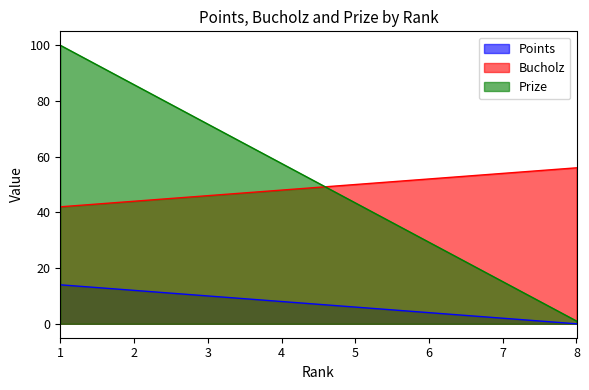

True or false: Bucholz and Points intersect in this chart.

False